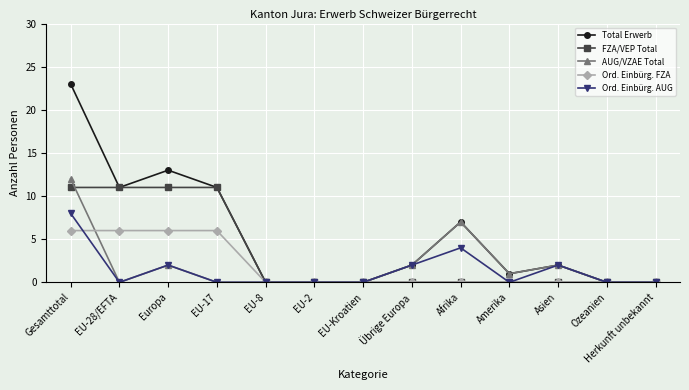

What position from the left is Herkunft unbekannt?

13